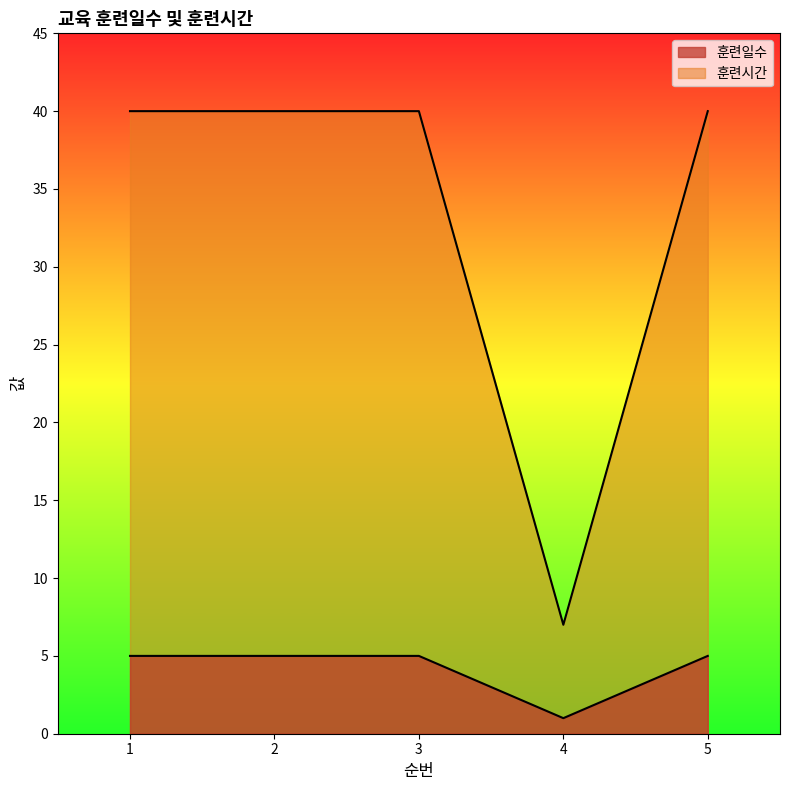

Rank the series by their maximum value, from lowest to highest.

훈련일수, 훈련시간